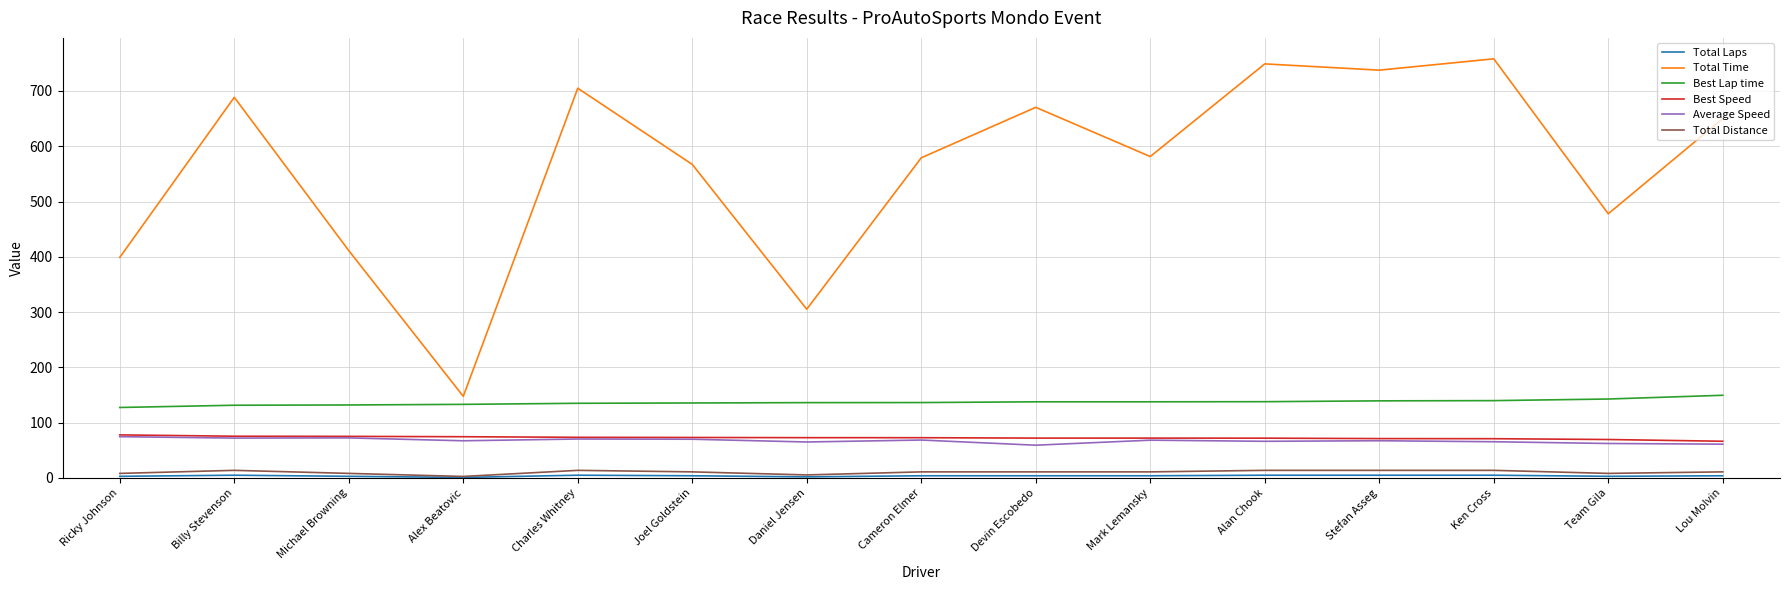

The Total Time series shows 147.7 at Alex Beatovic. True or false?

True